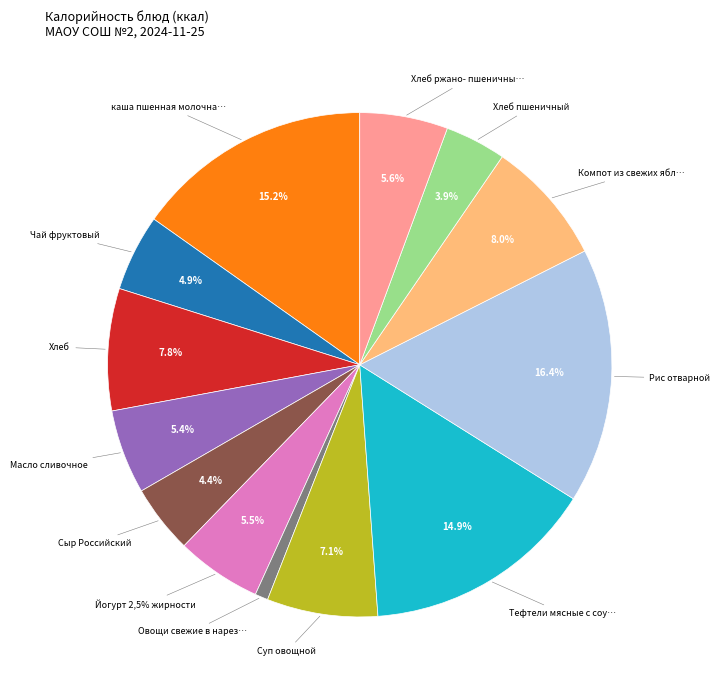

Is there any slice that represents more than half of the pie?

No